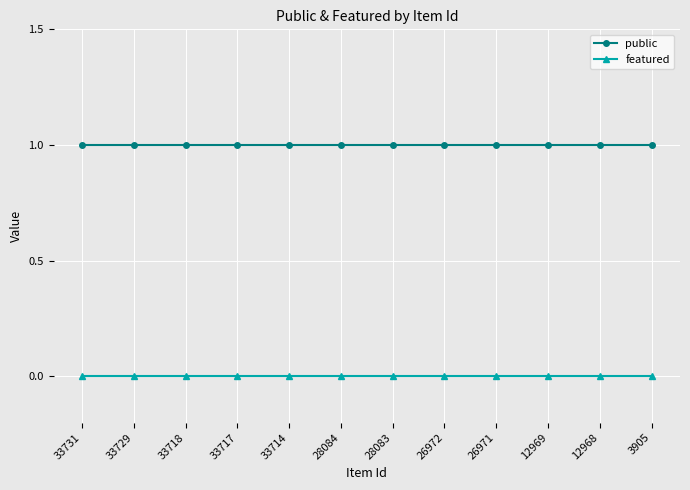

How many distinct data groups are displayed?

2